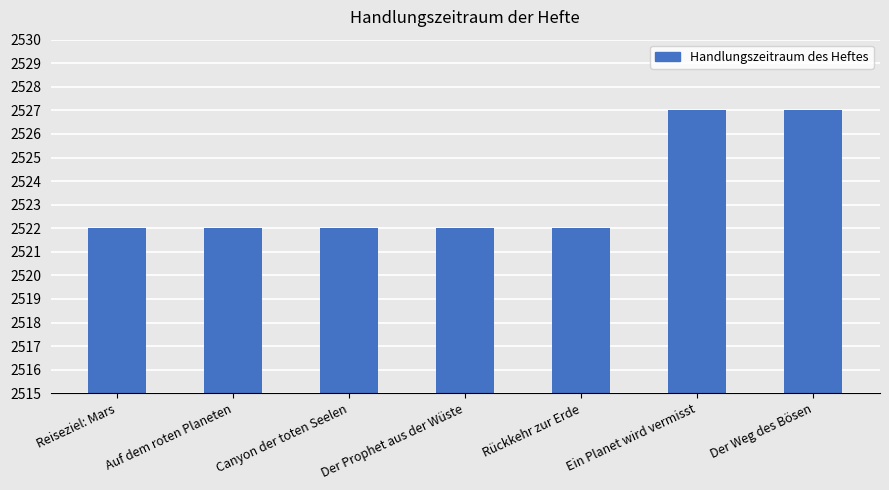

Reading left to right, extract all data points from this chart.

2522	2522	2522	2522	2522	2527	2527